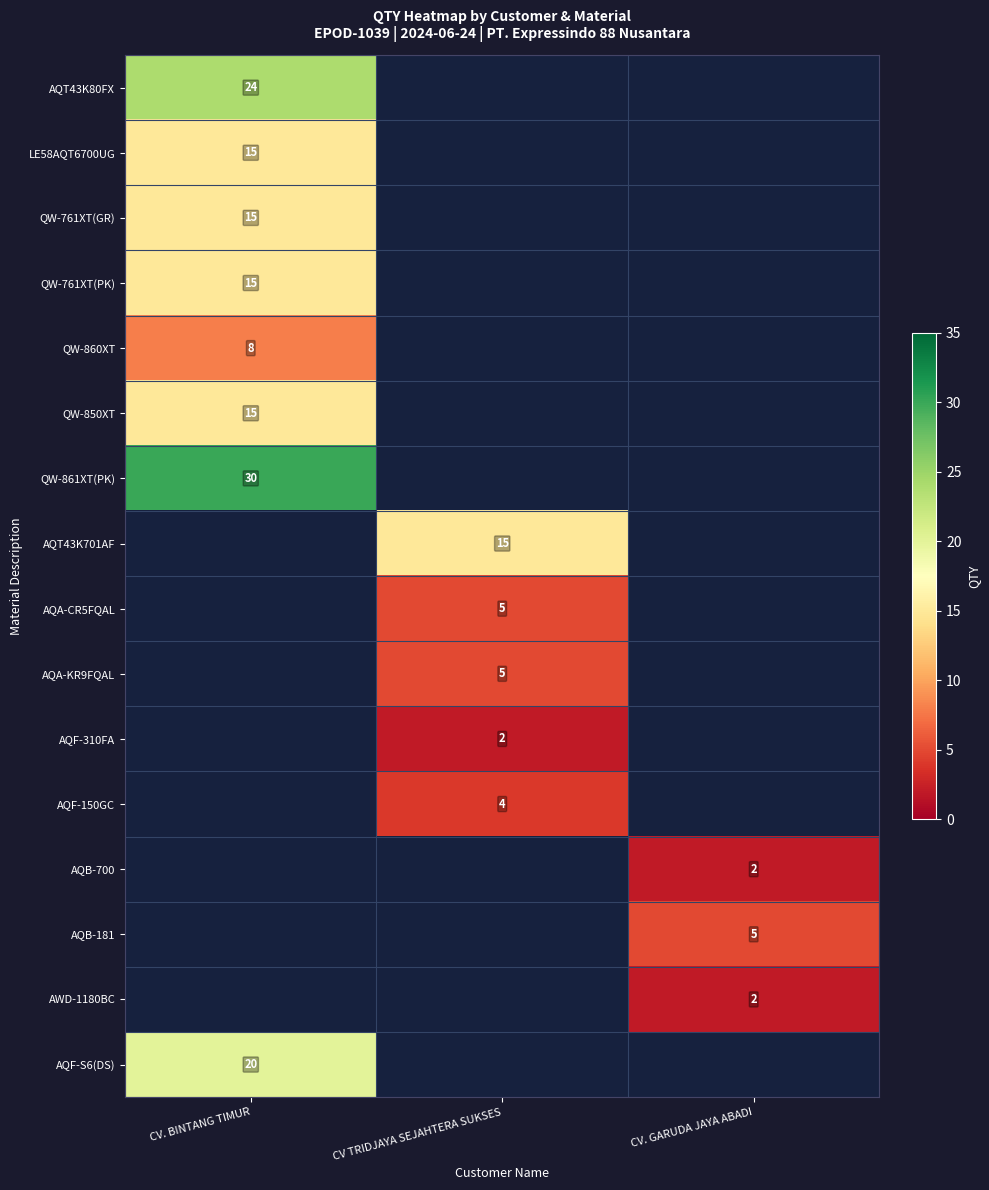

Which category has the lowest value across all series?

CV TRIDJAYA SEJAHTERA SUKSES